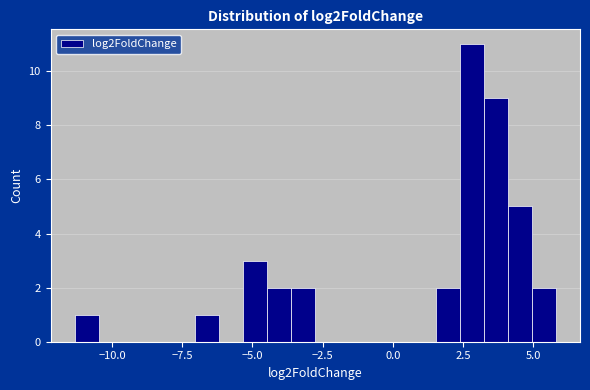

Read against the x-axis, roughly where is the centre of the tallest bar?

3.0